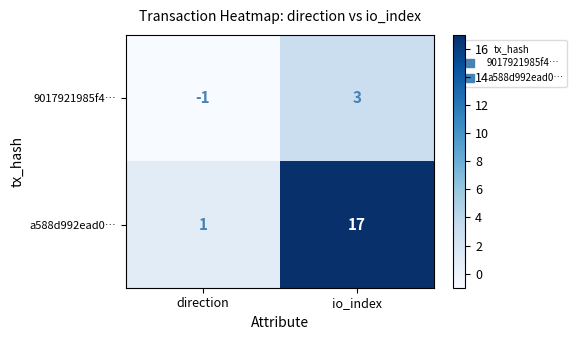

At io_index, list the series in order from largest to smallest.

a588d992ead0…, 9017921985f4…